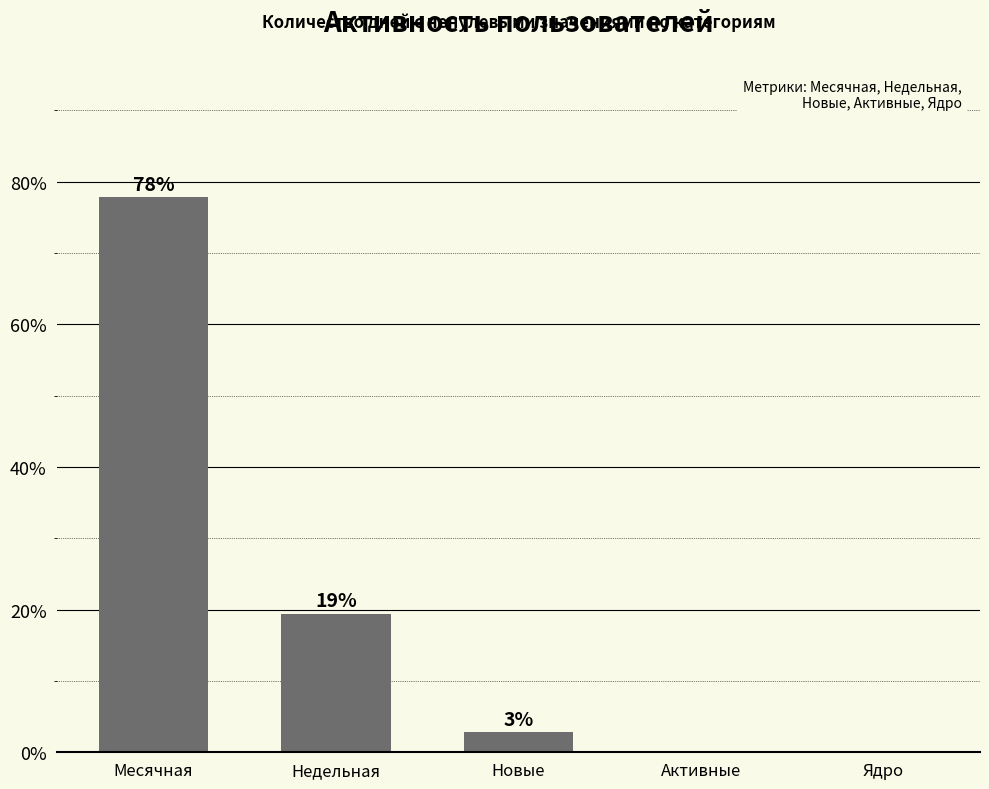

Reading left to right, list all the values displayed in this chart.

77.8	19.4	2.8	0.0	0.0